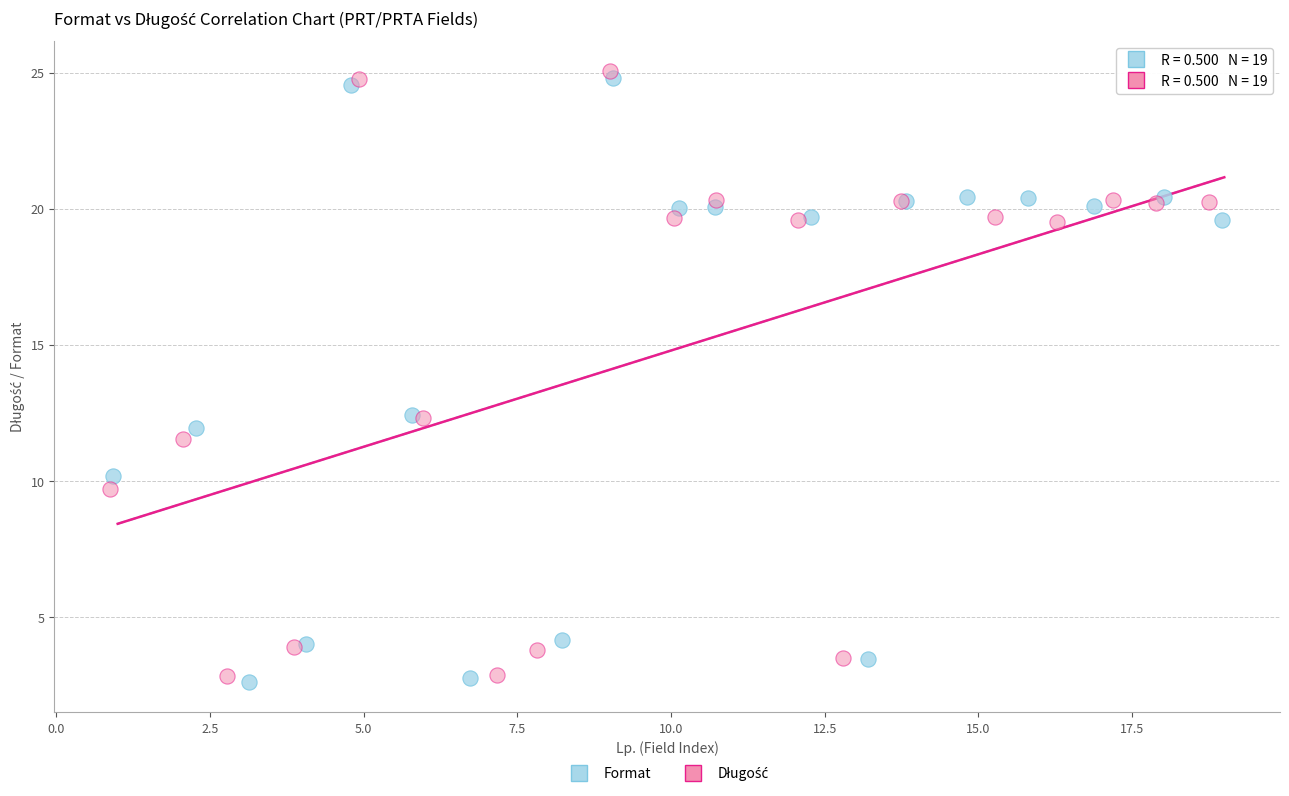

Which series contains the lowest Y value?

Format